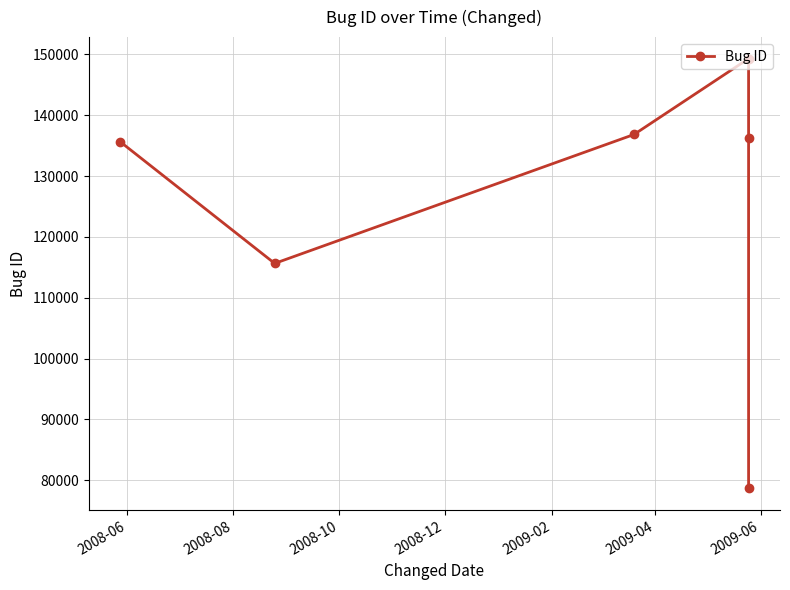

True or false: the data shows 194777 at 2008-08.

False